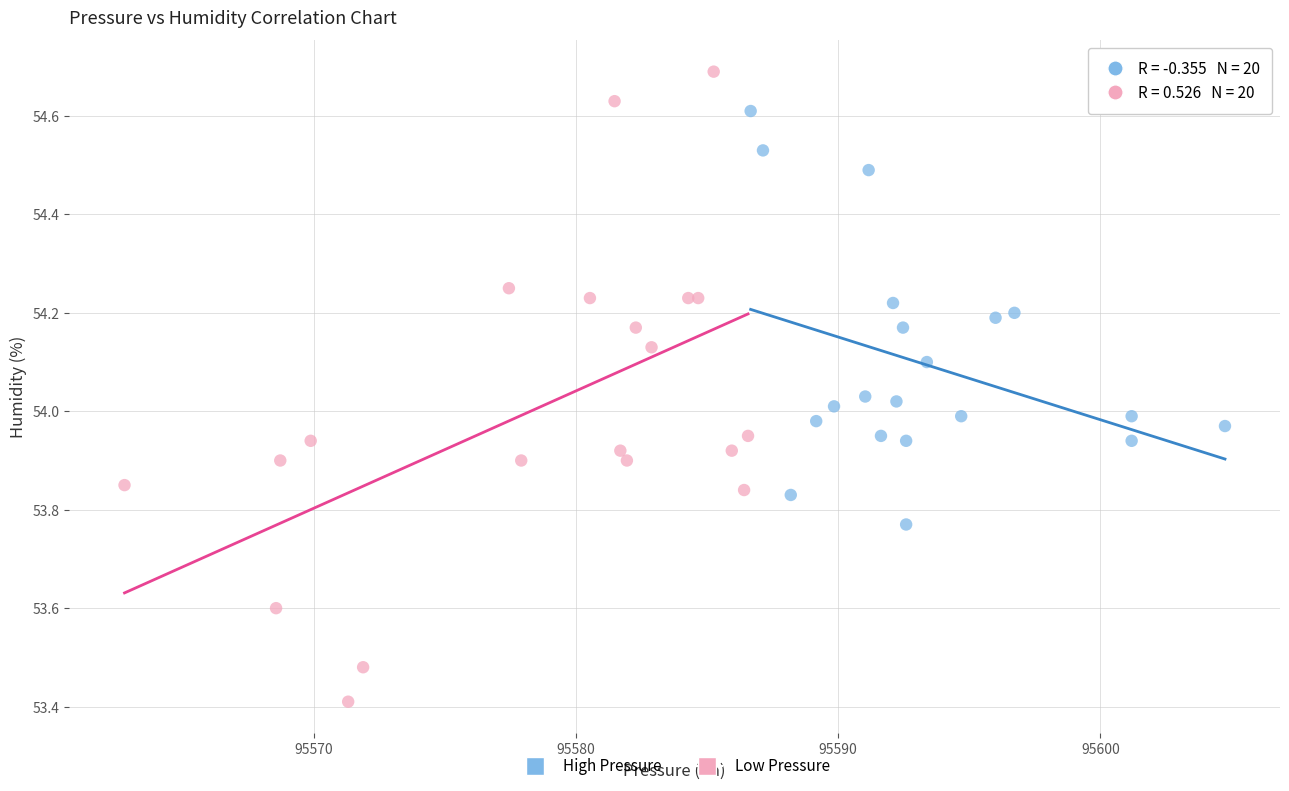

Which series reaches the minimum Y coordinate?

Low Pressure